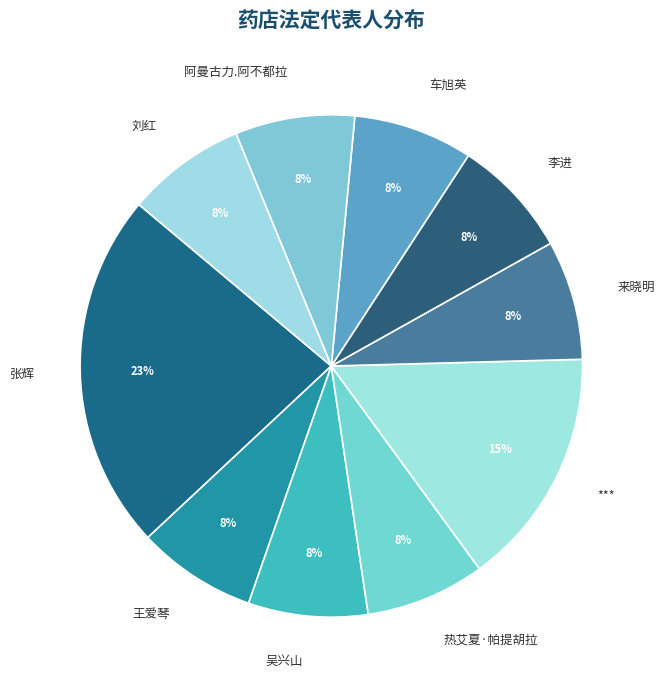

Which category has the biggest portion of the pie?

张辉